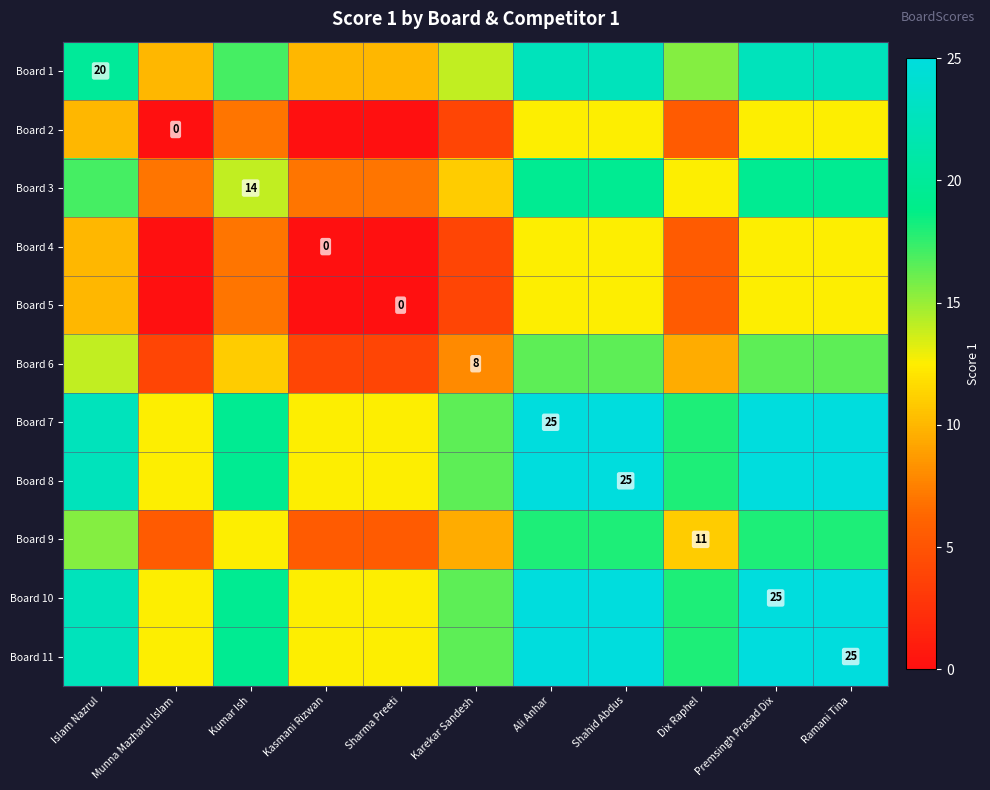

The value of Board 7 at Ali Anhar is 38.1. True or false?

False